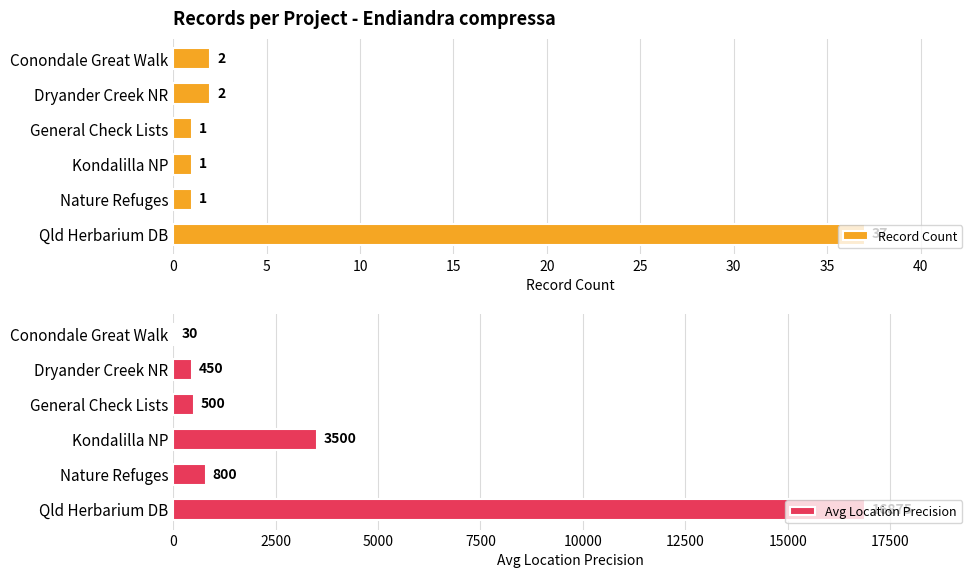

What is the value of the Record Count bar at the 5th from the left?

1